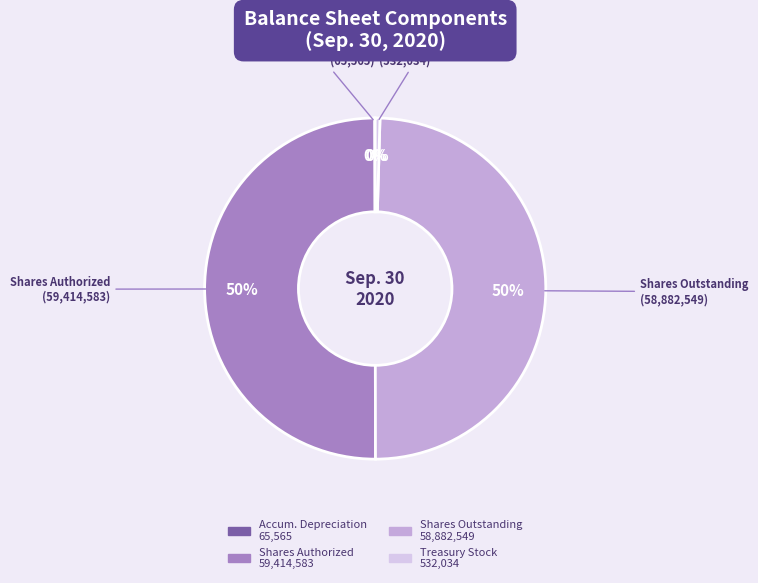

Is Shares Outstanding the majority of the pie?

No